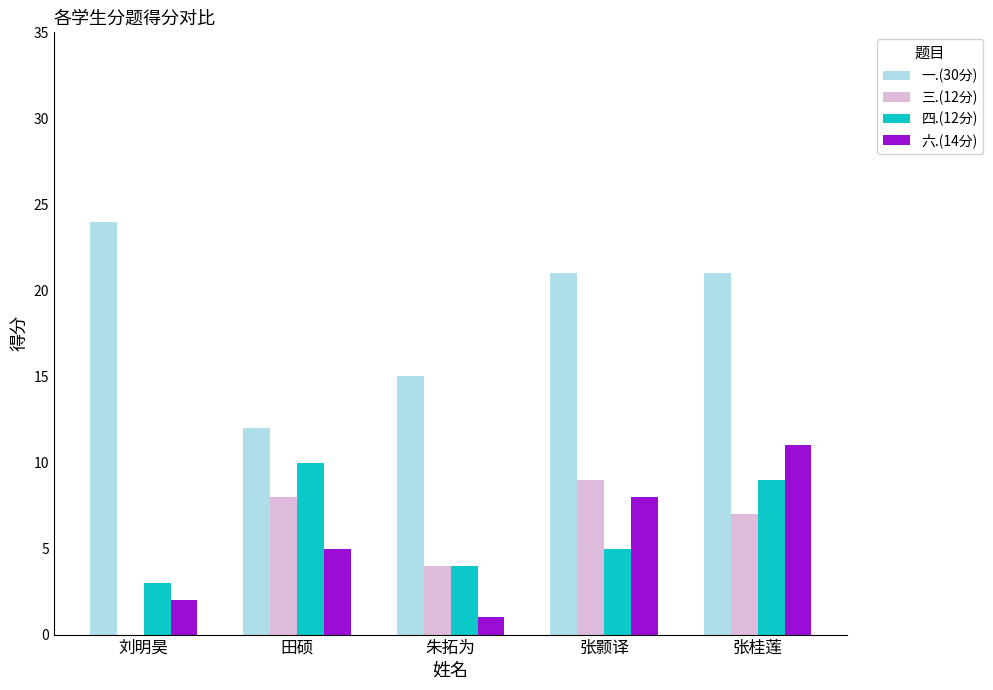

Which series changed the most between 朱拓为 and 张桂莲?

六.(14分)